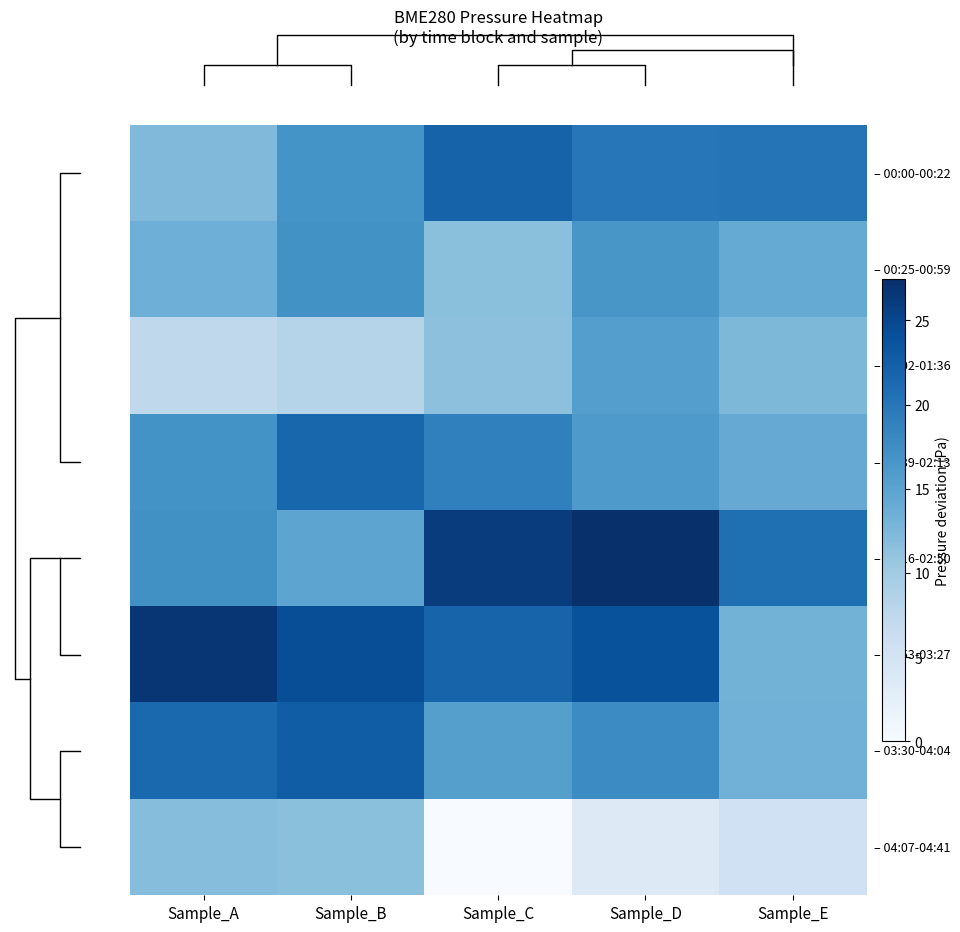

What is the difference between the highest and lowest values at Sample_B?

16.1